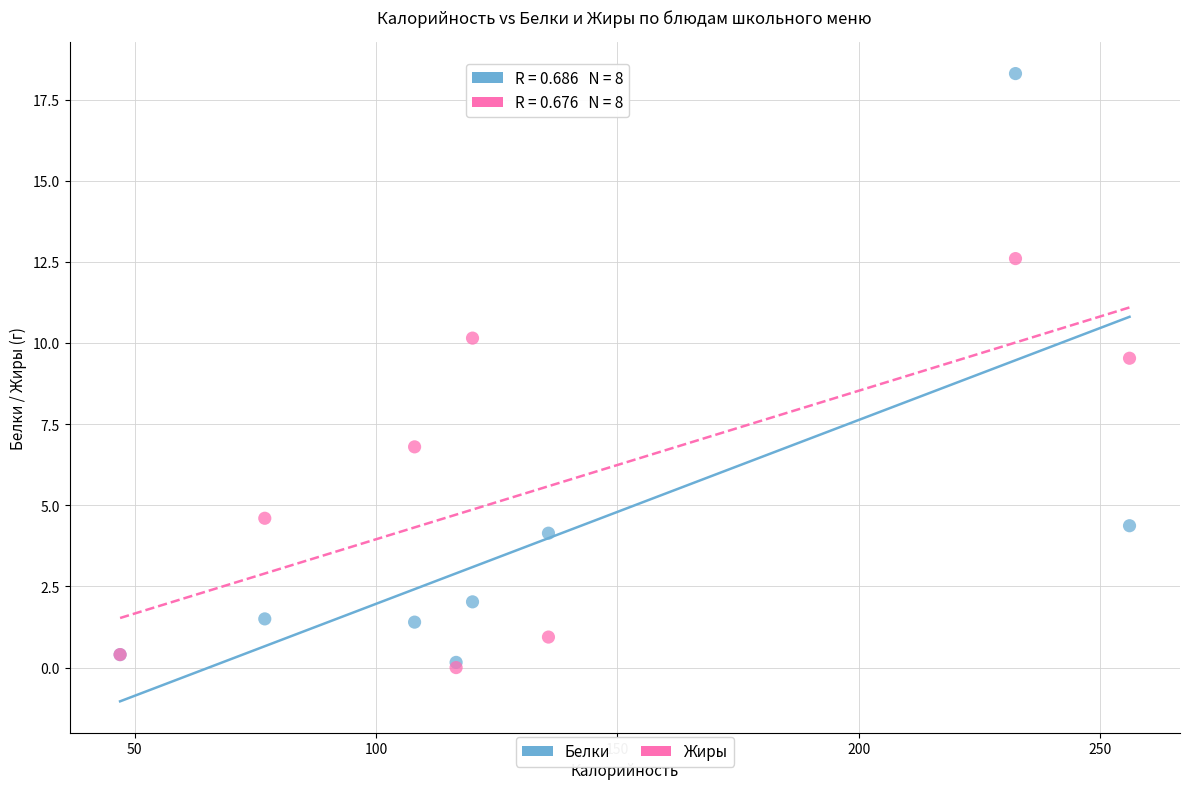

In the Жиры series, what Y value is closest to 6?

6.8